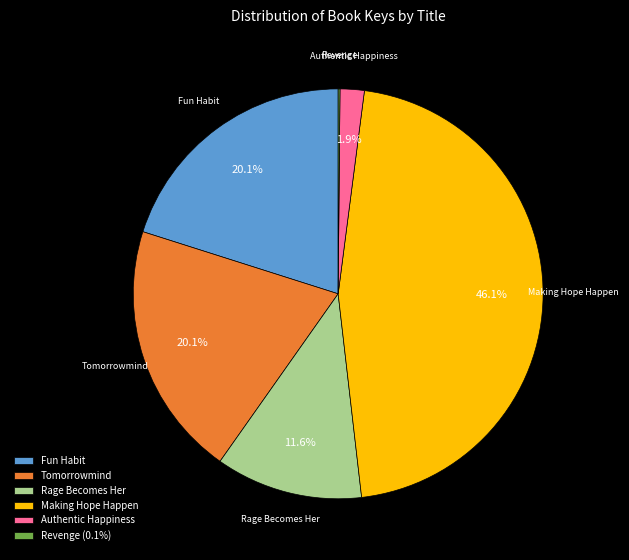

Does Fun Habit represent more than half of the total?

No